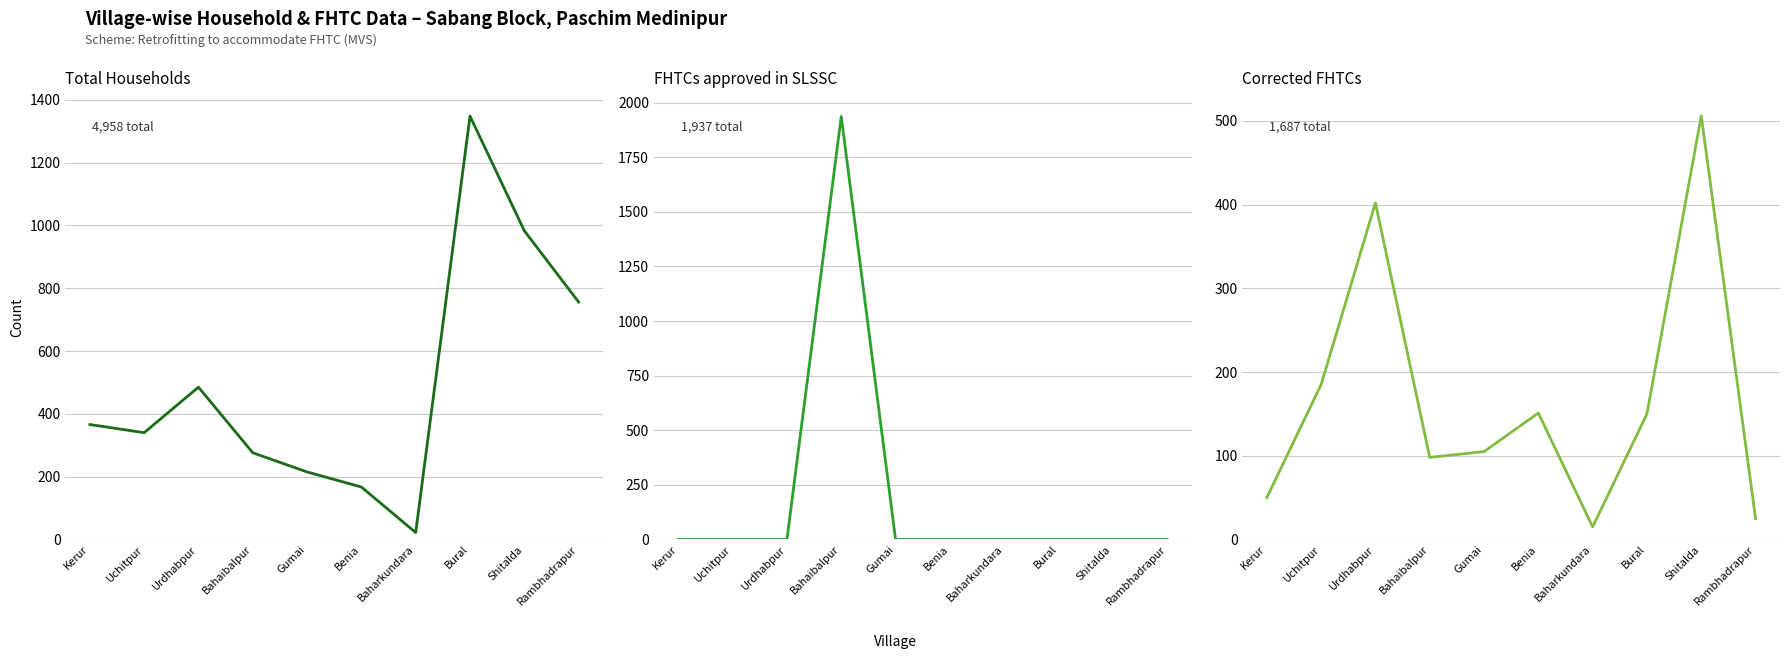

Where is Total Households nearest to the value 685?

Rambhadrapur